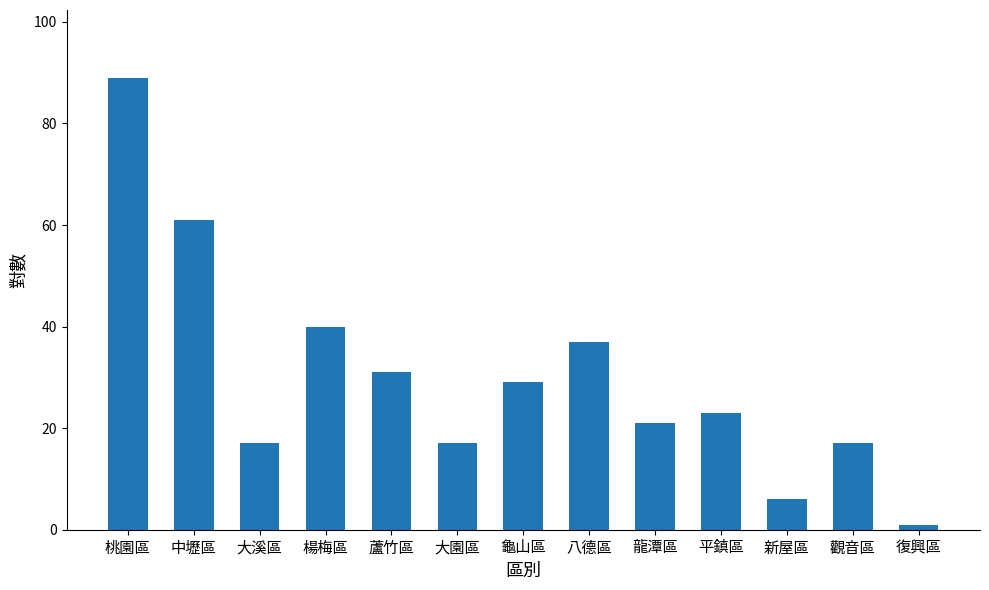

What is the maximum value shown in the chart?

89